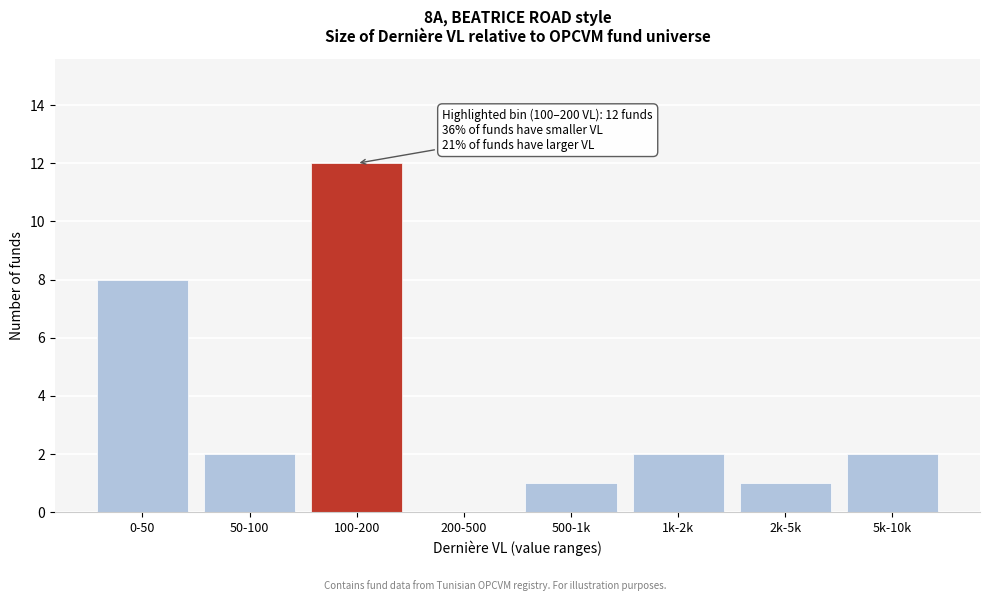

Reading left to right, what are all the values shown in this chart?

0-50=8	50-100=2	100-200=12	200-500=0	500-1k=1	1k-2k=2	2k-5k=1	5k-10k=2